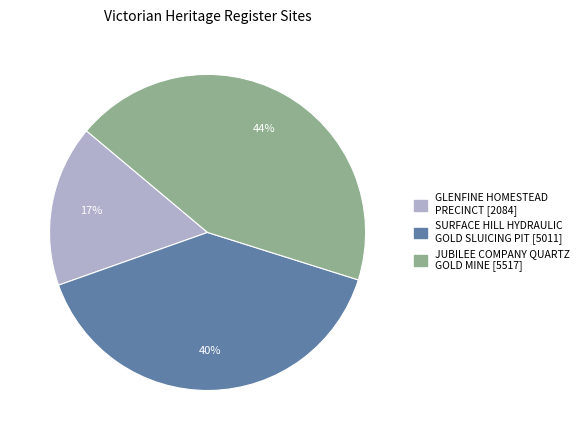

Does SURFACE HILL HYDRAULIC GOLD SLUICING PIT account for over 50% of the chart?

No